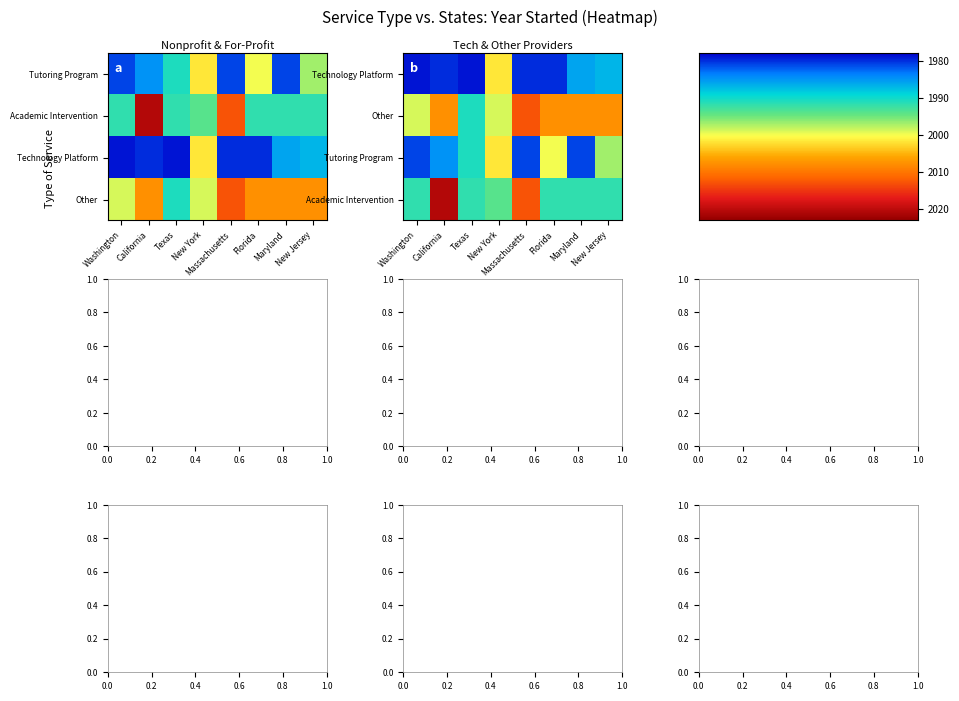

Rank the series at New York from lowest to highest value.

Technology Platform, Tutoring Program, Other, Academic Intervention